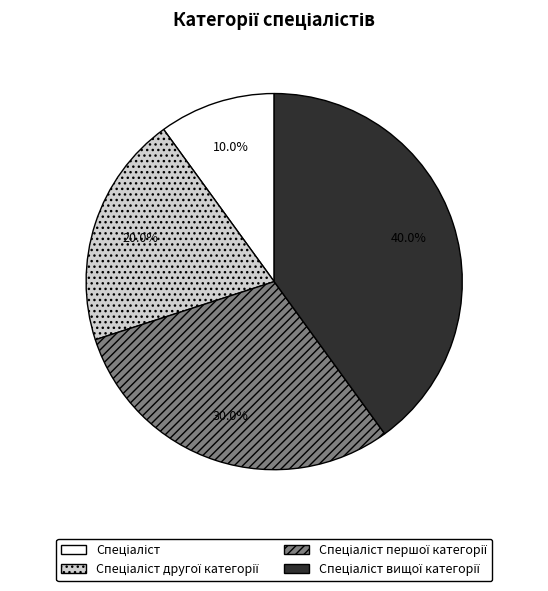

Does any single category account for the majority?

No